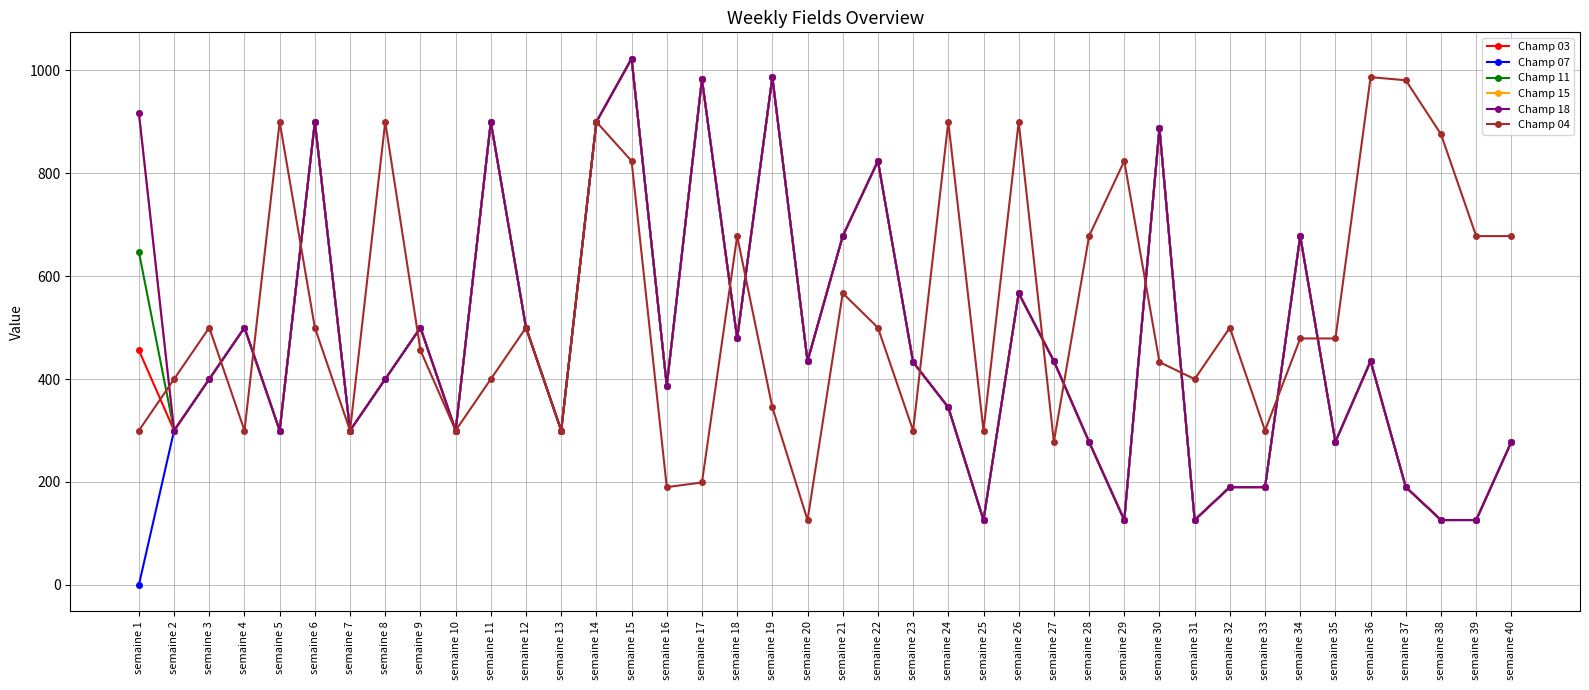

What is the greatest value displayed?

1023